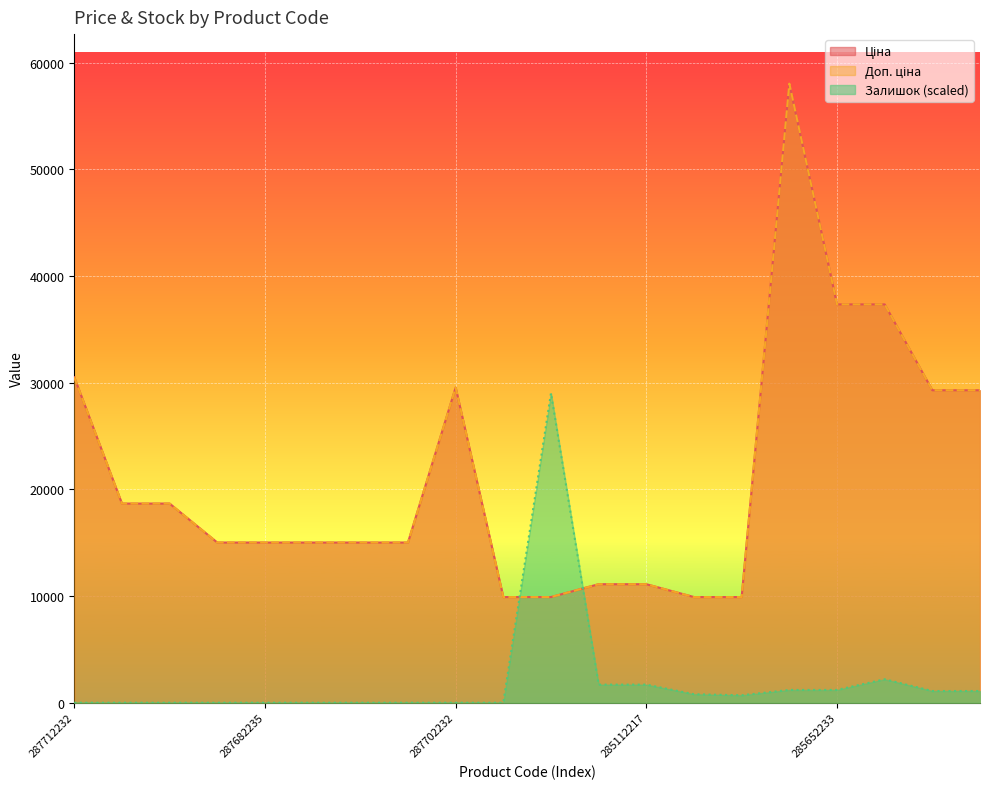

Which has a higher value, 285662232 or 285652233?

285662232